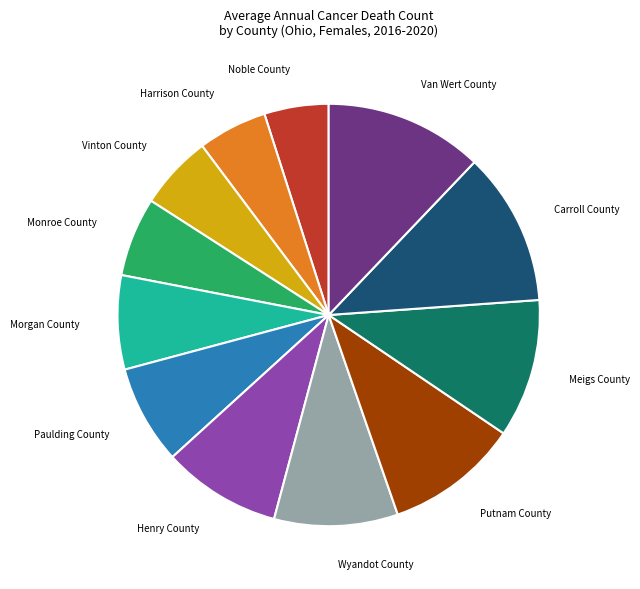

Count the number of slices in the pie.

12